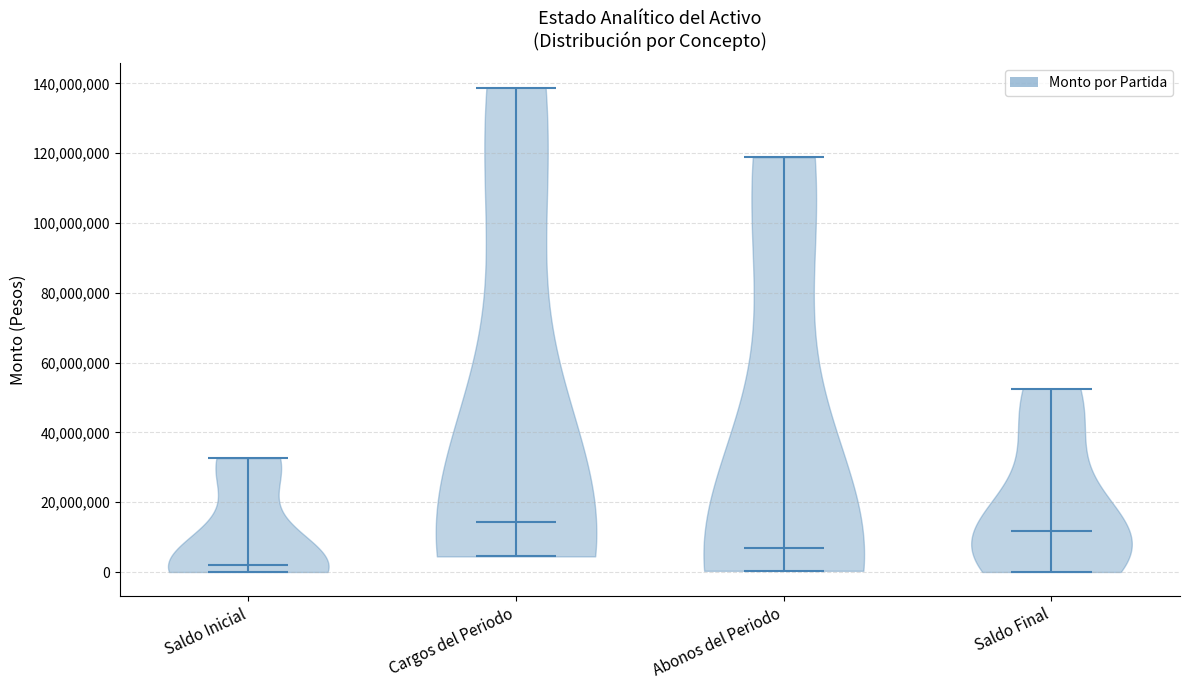

Reading left to right, read every violin against the y-axis: where its median line is, and the lowest and highest points it reaches. The values are not printed on the chart, so give them approximately, as read against the axis.

Saldo Inicial: median line 2000000, lowest point 0, highest point 32000000
Cargos del Periodo: median line 14000000, lowest point 4000000, highest point 138000000
Abonos del Periodo: median line 6000000, lowest point 0, highest point 118000000
Saldo Final: median line 12000000, lowest point 0, highest point 52000000